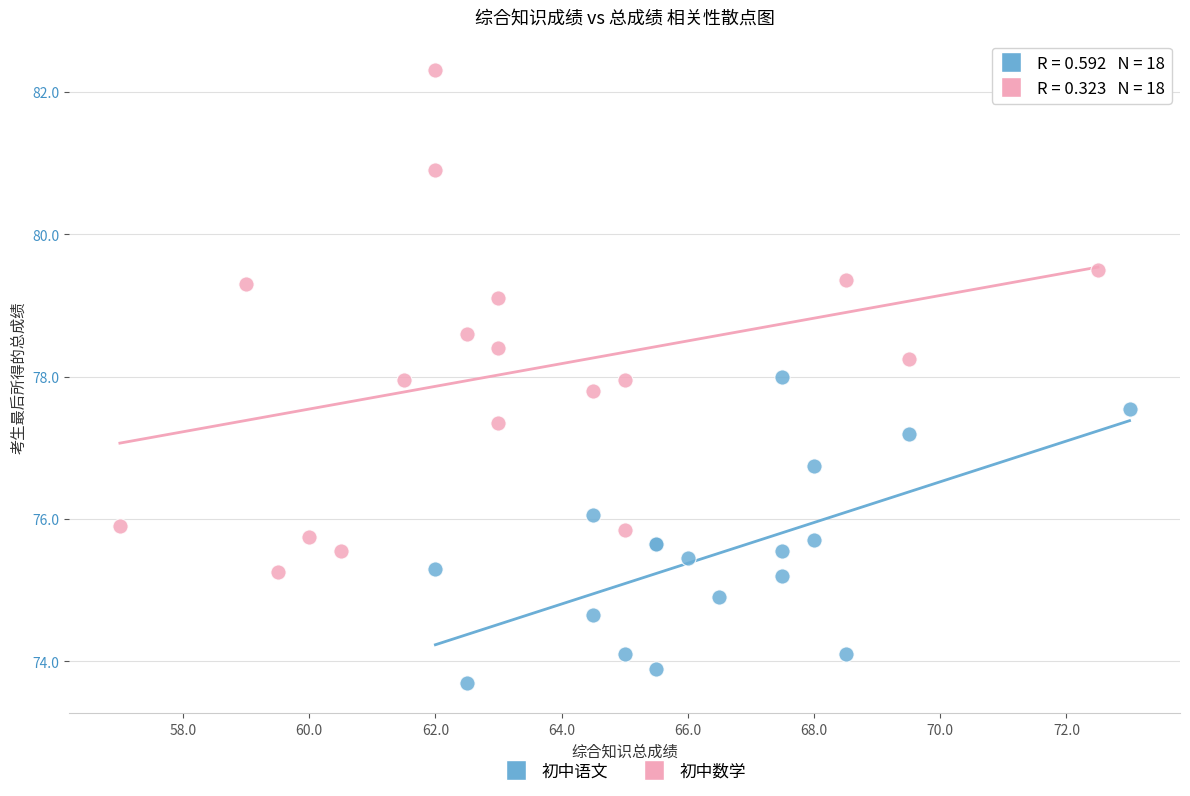

Which series has the widest spread of Y values?

初中数学